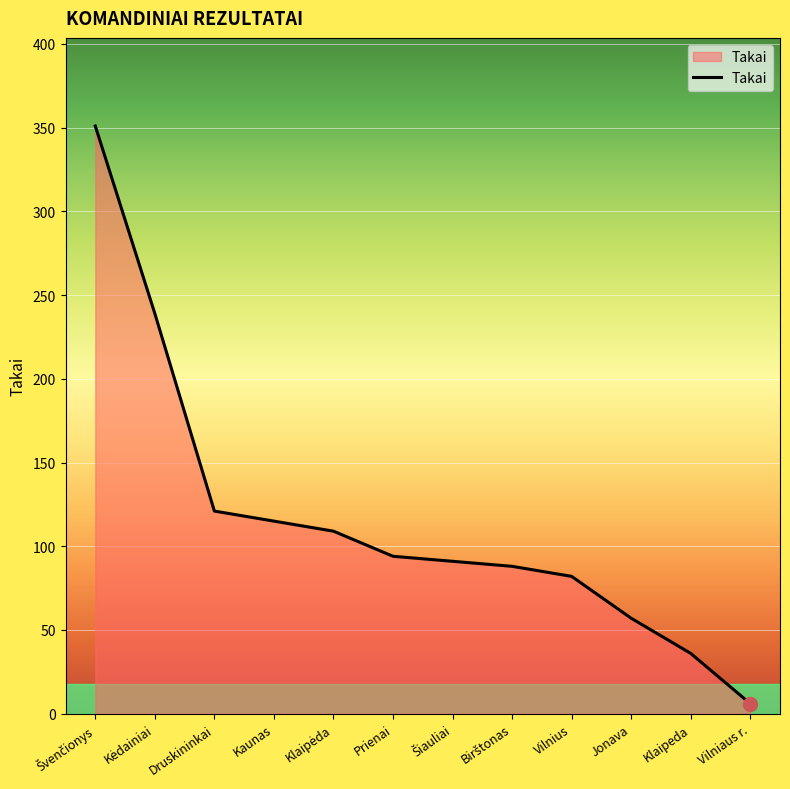

At which category does the chart reach its minimum across all series?

Vilniaus r.